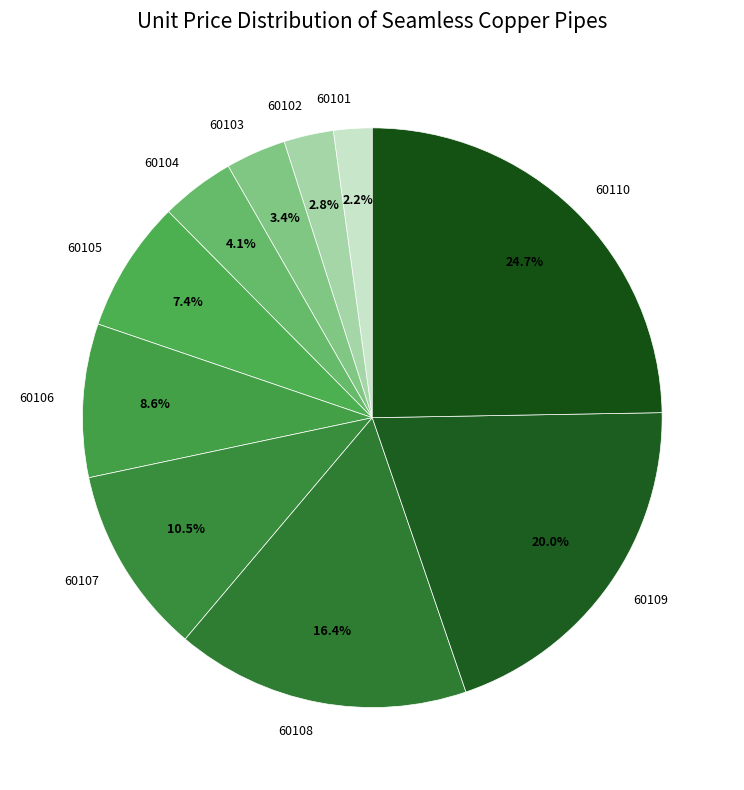

What percentage is NOT represented by 60108?

83.6%